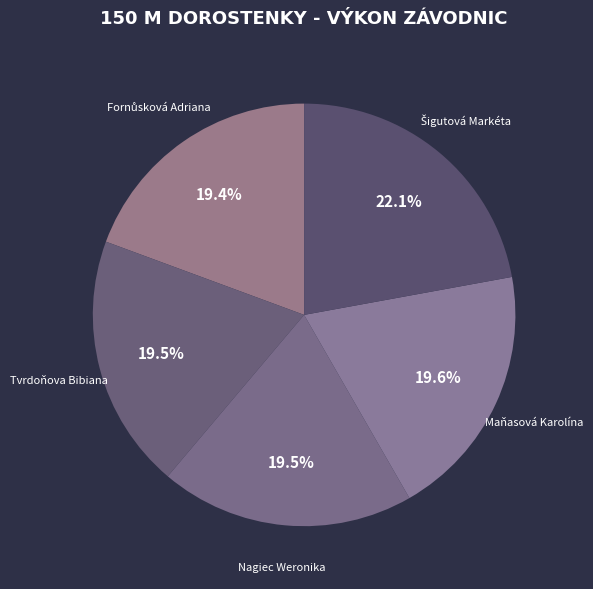

What portion of the pie excludes Maňasová Karolína?

80.4%